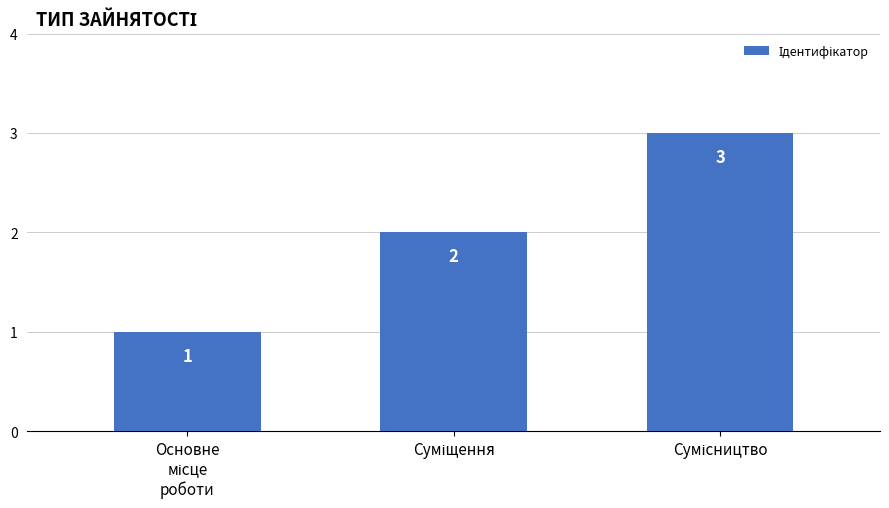

Count the values in the range 1 to 3.

3